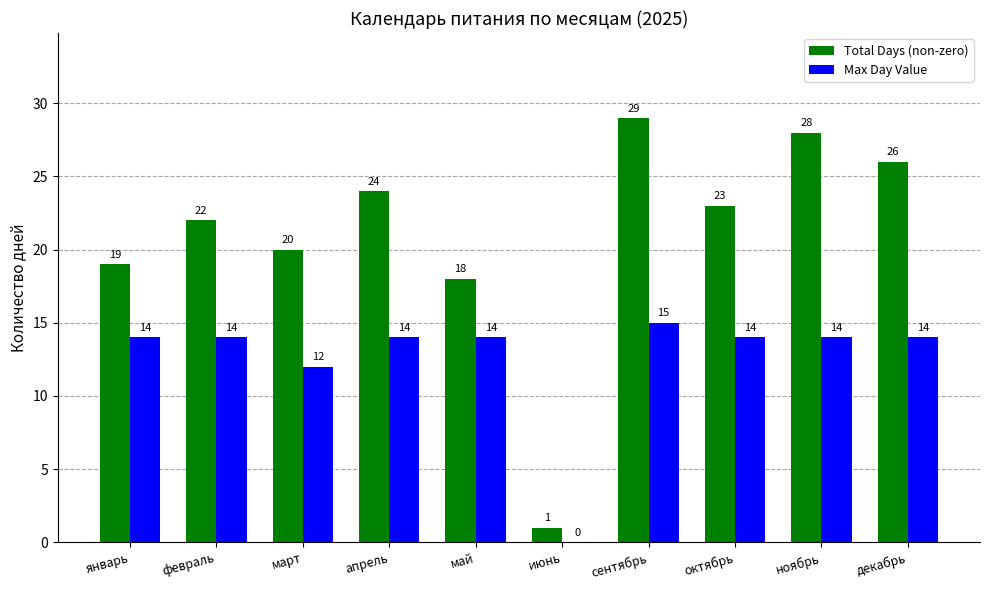

At which label does Total Days (non-zero) first exceed 23?

апрель